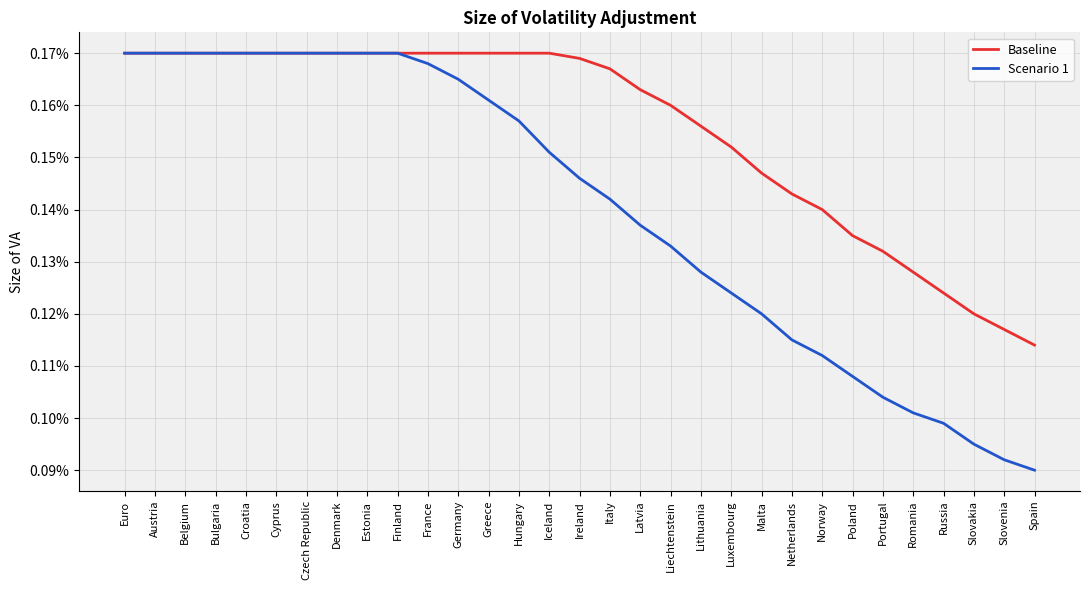

At how many categories does at least one series exceed 0?

31